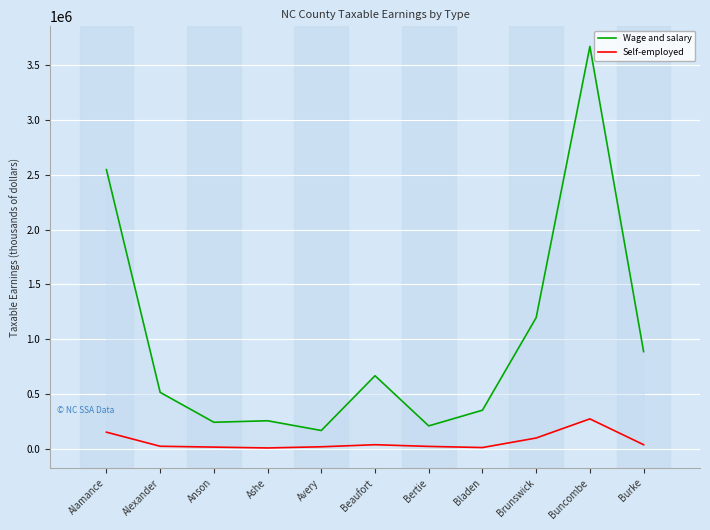

What is the approximate value of Self-employed at Beaufort, to the nearest 10?

38200